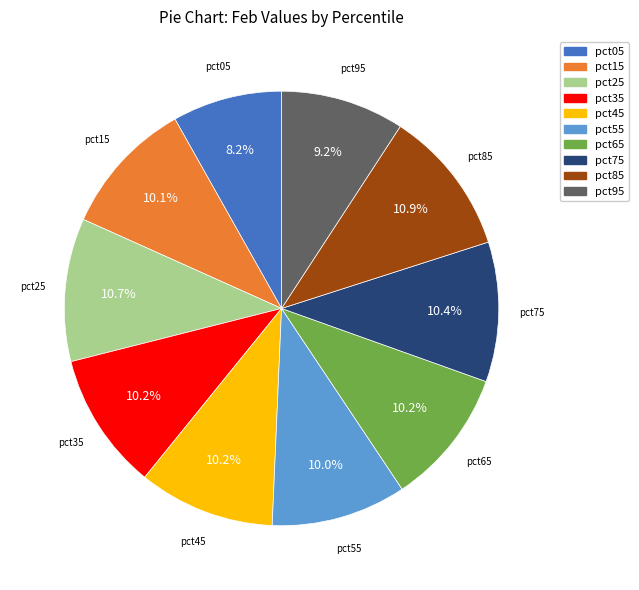

Is it true that pct25 is 11% of the pie?

True